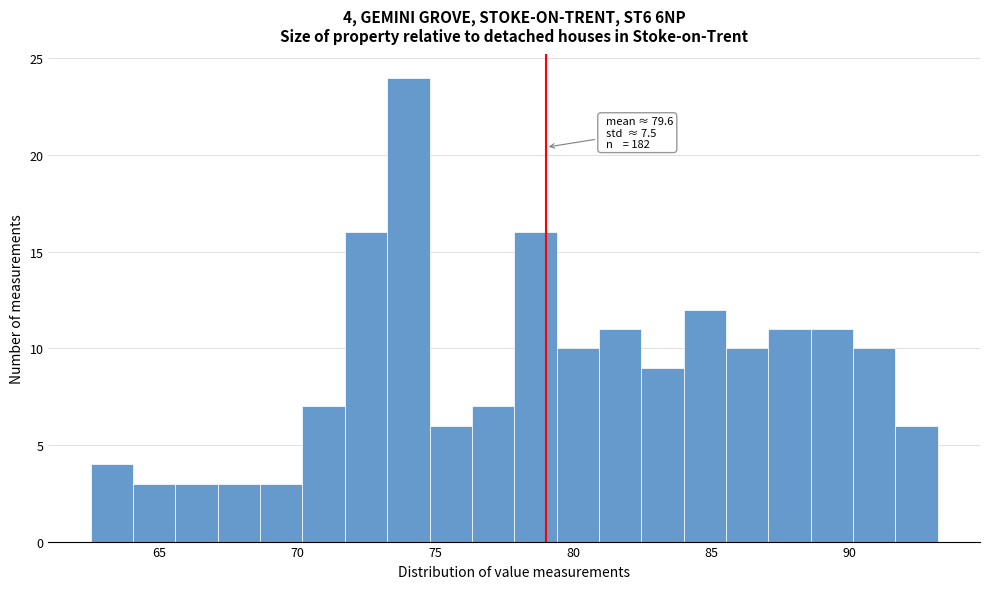

Around what value on the x-axis is the tallest bar? Give the approximate position of its centre, as read against the axis.

74.0